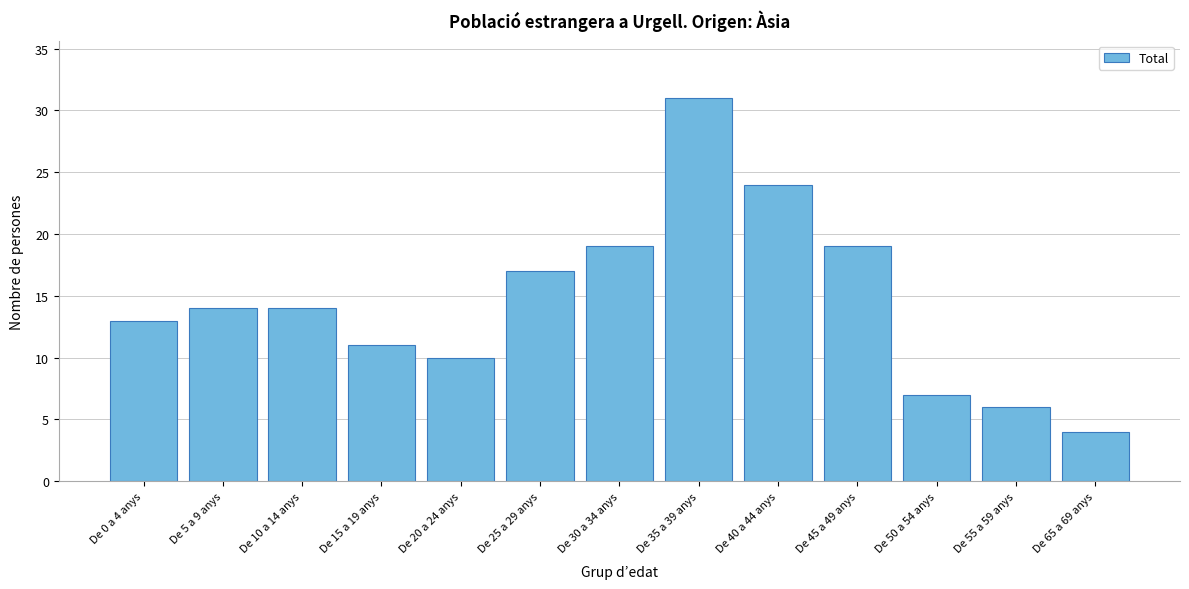

Reading left to right, transcribe all the data shown in this chart.

De 0 a 4 anys=13	De 5 a 9 anys=14	De 10 a 14 anys=14	De 15 a 19 anys=11	De 20 a 24 anys=10	De 25 a 29 anys=17	De 30 a 34 anys=19	De 35 a 39 anys=31	De 40 a 44 anys=24	De 45 a 49 anys=19	De 50 a 54 anys=7	De 55 a 59 anys=6	De 65 a 69 anys=4